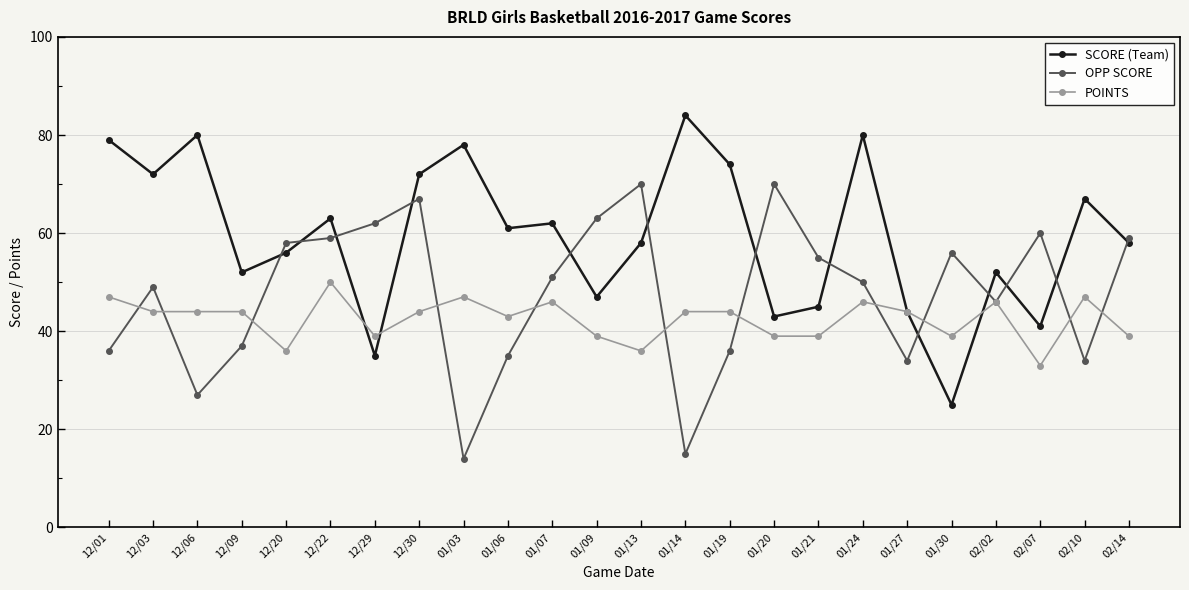

Reading left to right, list all the values displayed in this chart.

SCORE (Team): 79	72	80	52	56	63	35	72	78	61	62	47	58	84	74	43	45	80	44	25	52	41	67	58
OPP SCORE: 36	49	27	37	58	59	62	67	14	35	51	63	70	15	36	70	55	50	34	56	46	60	34	59
POINTS: 47	44	44	44	36	50	39	44	47	43	46	39	36	44	44	39	39	46	44	39	46	33	47	39